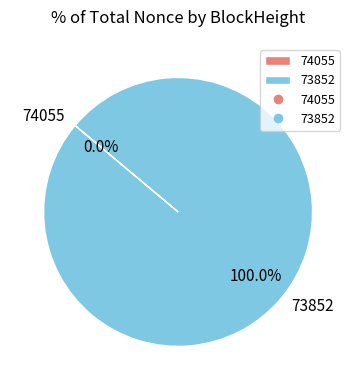

Rank the categories by value from highest to lowest.

73852, 74055